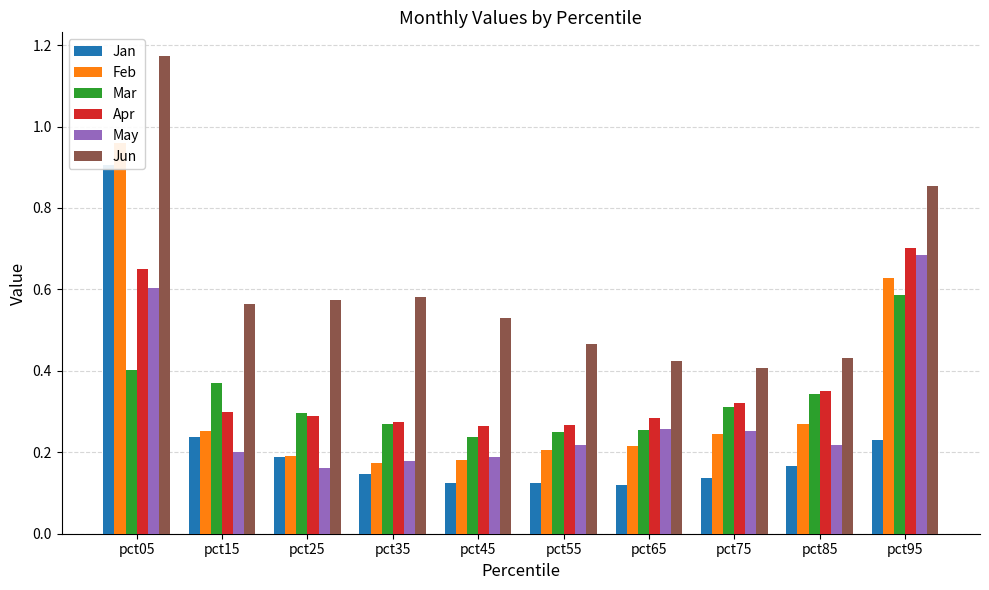

The value of Mar at pct55 is 0.1. True or false?

False